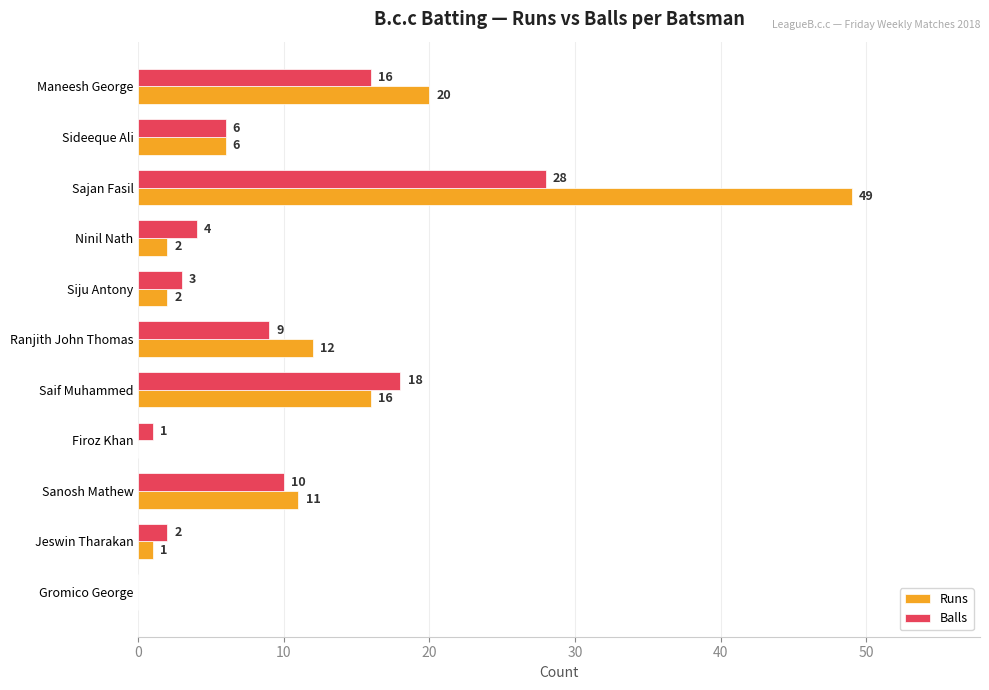

Which series has the largest total across all categories?

Runs